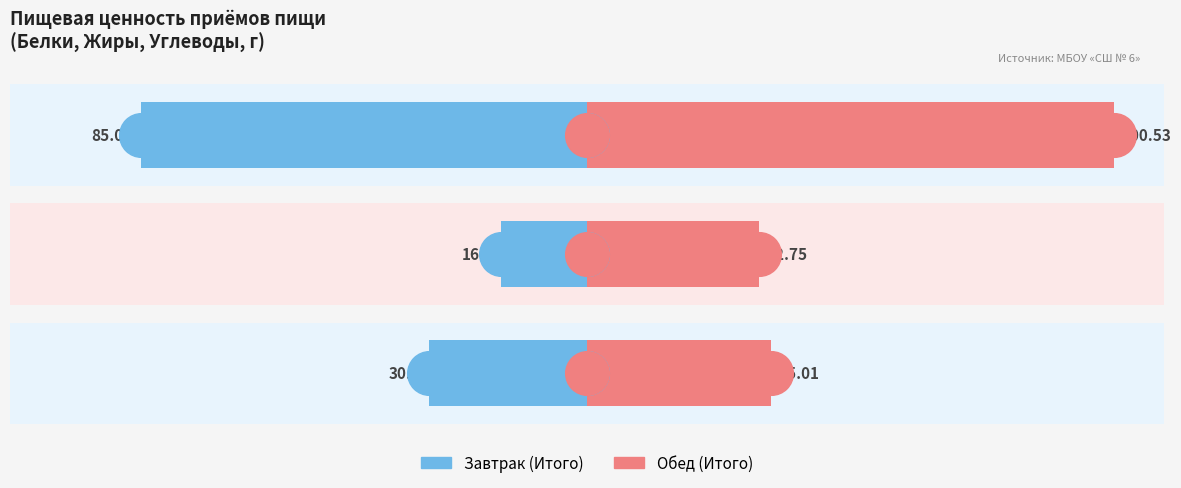

Which series has the largest total across all categories?

Обед